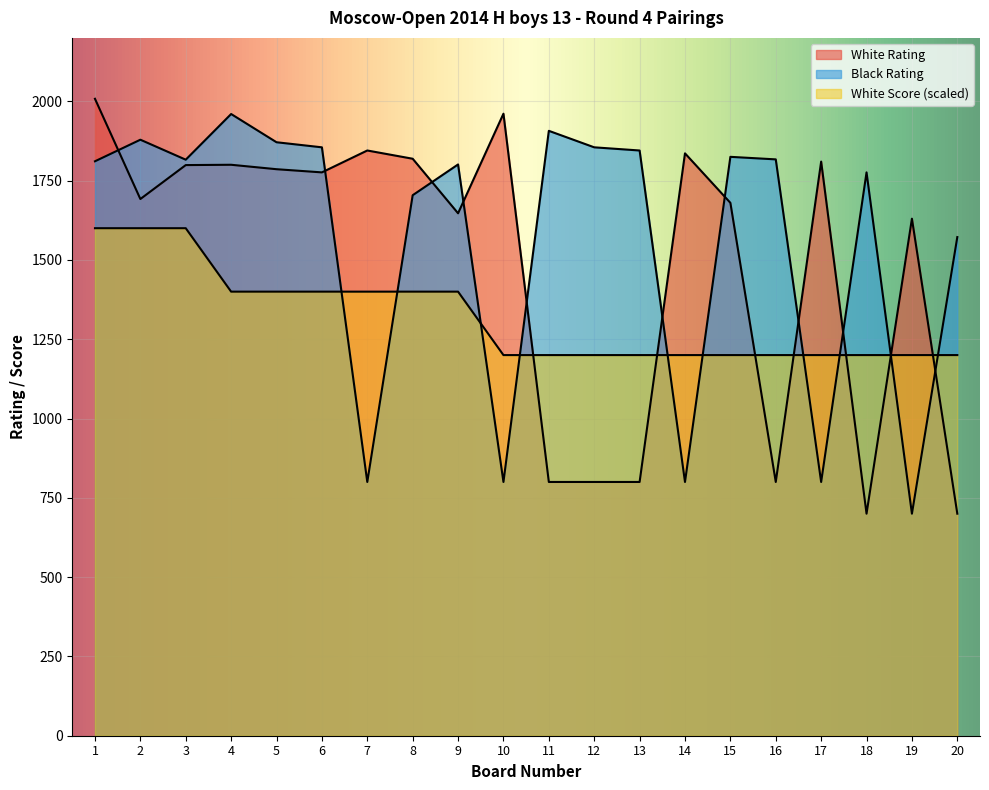

What is the total value across all series at 18?

3676